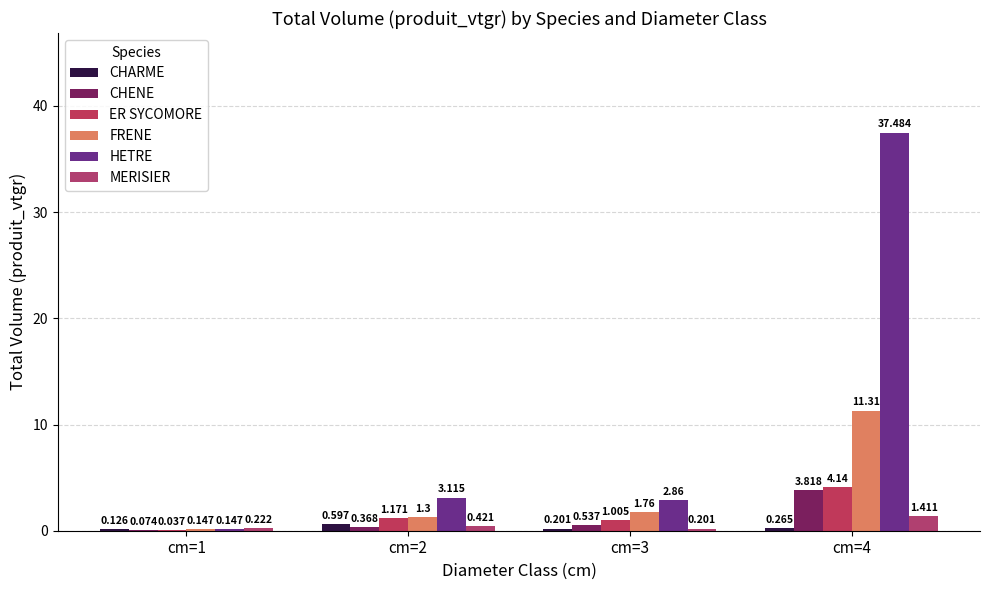

What is the difference between the HETRE values at cm=4 and cm=2?

34.4